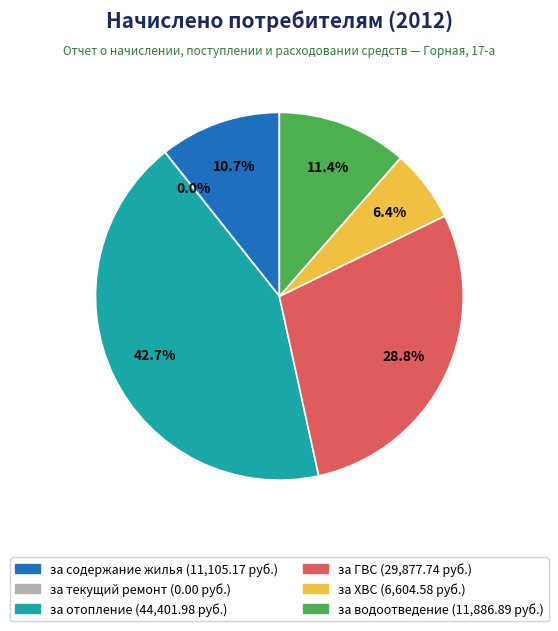

What percentage is the за водоотведение slice, to the nearest percent?

11%